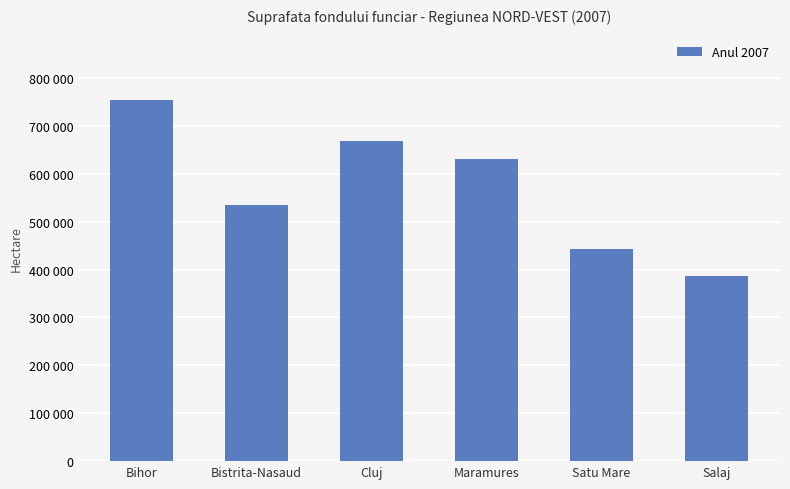

What is the label of the 1st bar from the left?

Bihor